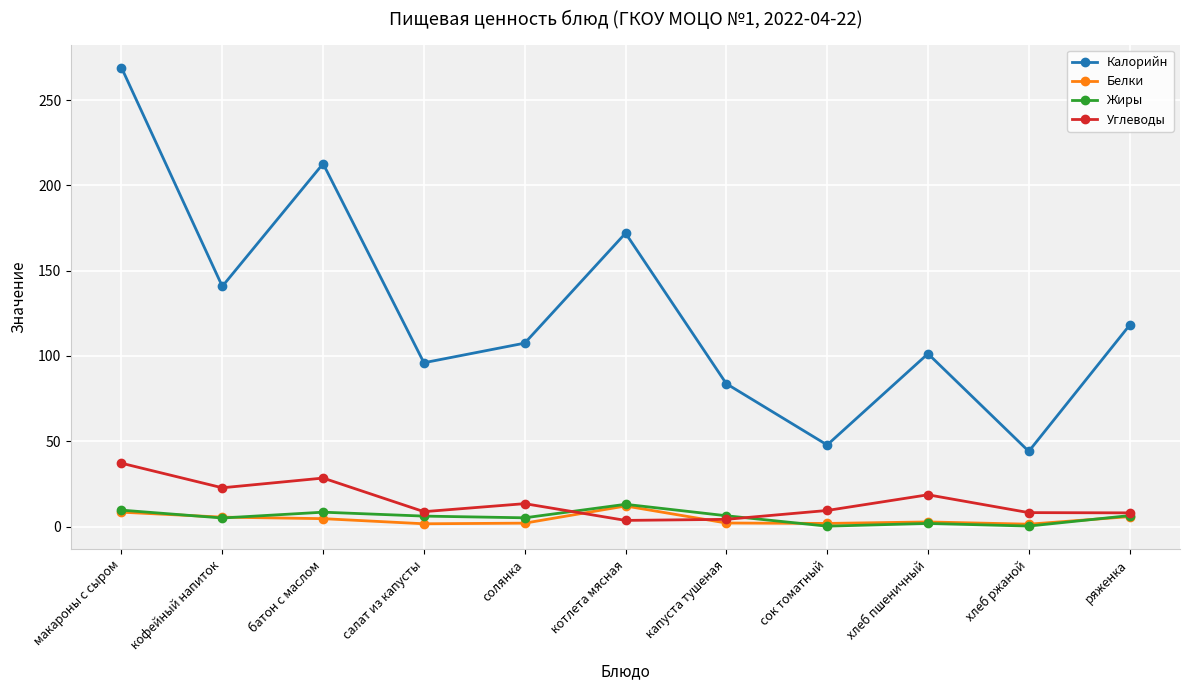

Which series has the largest total across all categories?

Калорийн